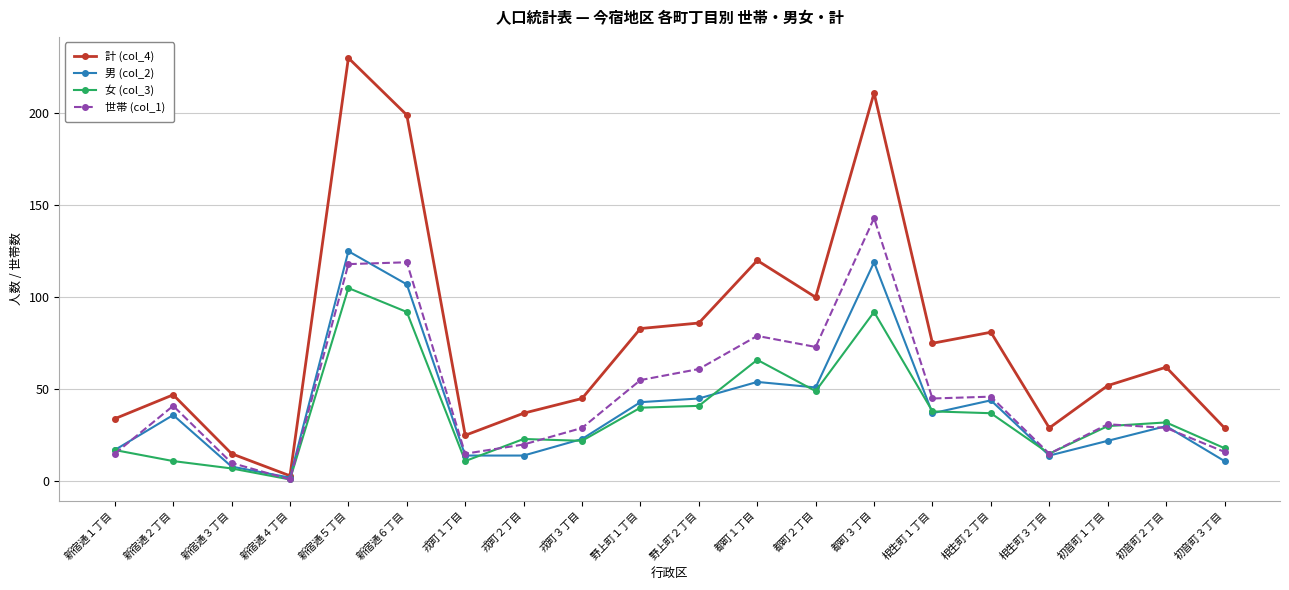

What are all the series names shown in the legend?

計 (col_4), 男 (col_2), 女 (col_3), 世帯 (col_1)